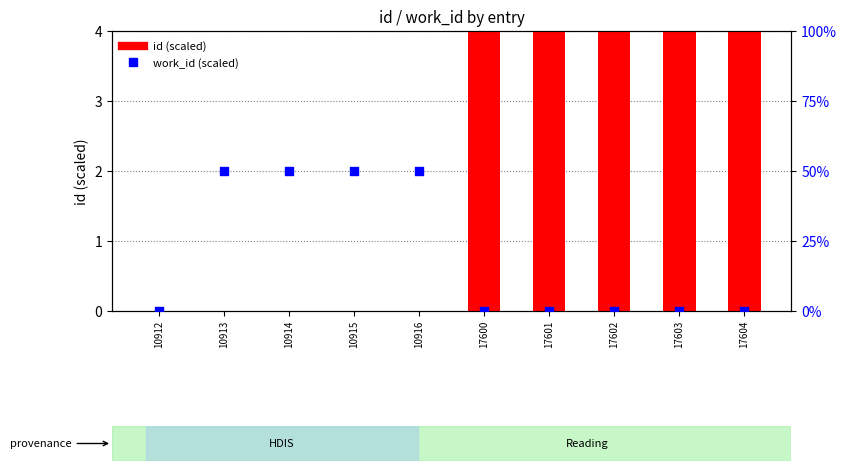

Which series reaches the minimum Y coordinate?

id (scaled)